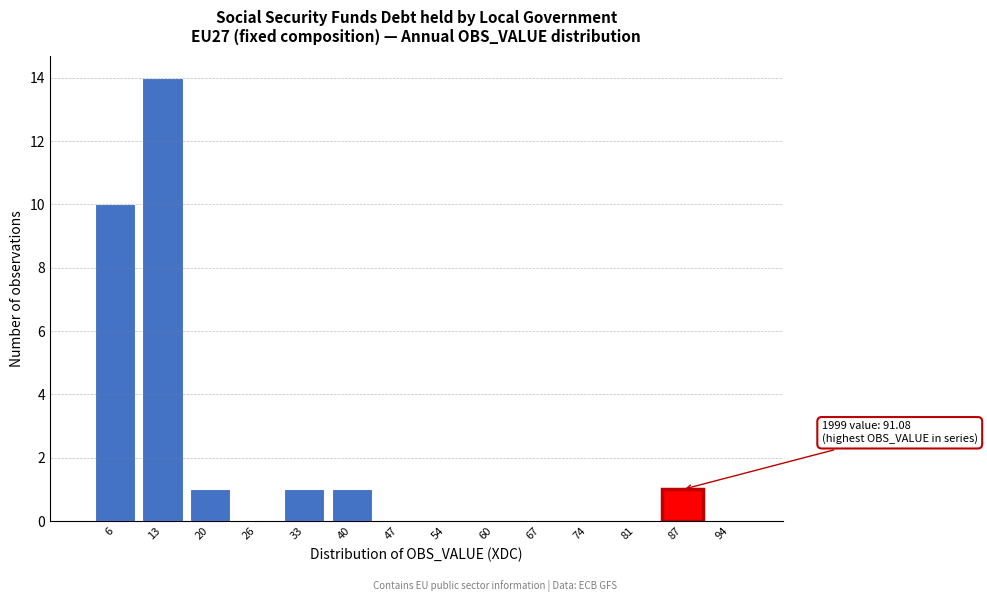

Reading left to right, what are all the values shown in this chart?

6=10	13=14	20=1	26=0	33=1	40=1	47=0	54=0	60=0	67=0	74=0	81=0	87=1	94=0